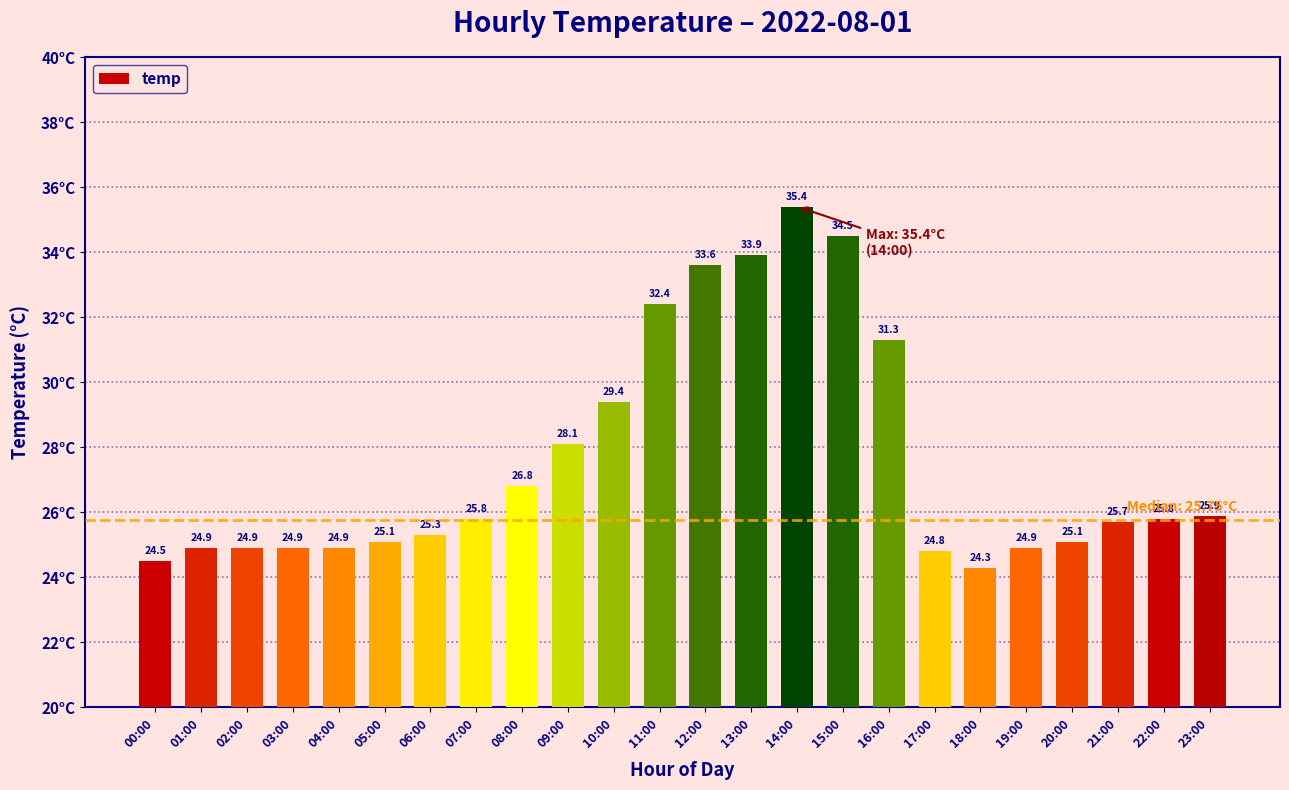

Read the value at 14:00.

35.4